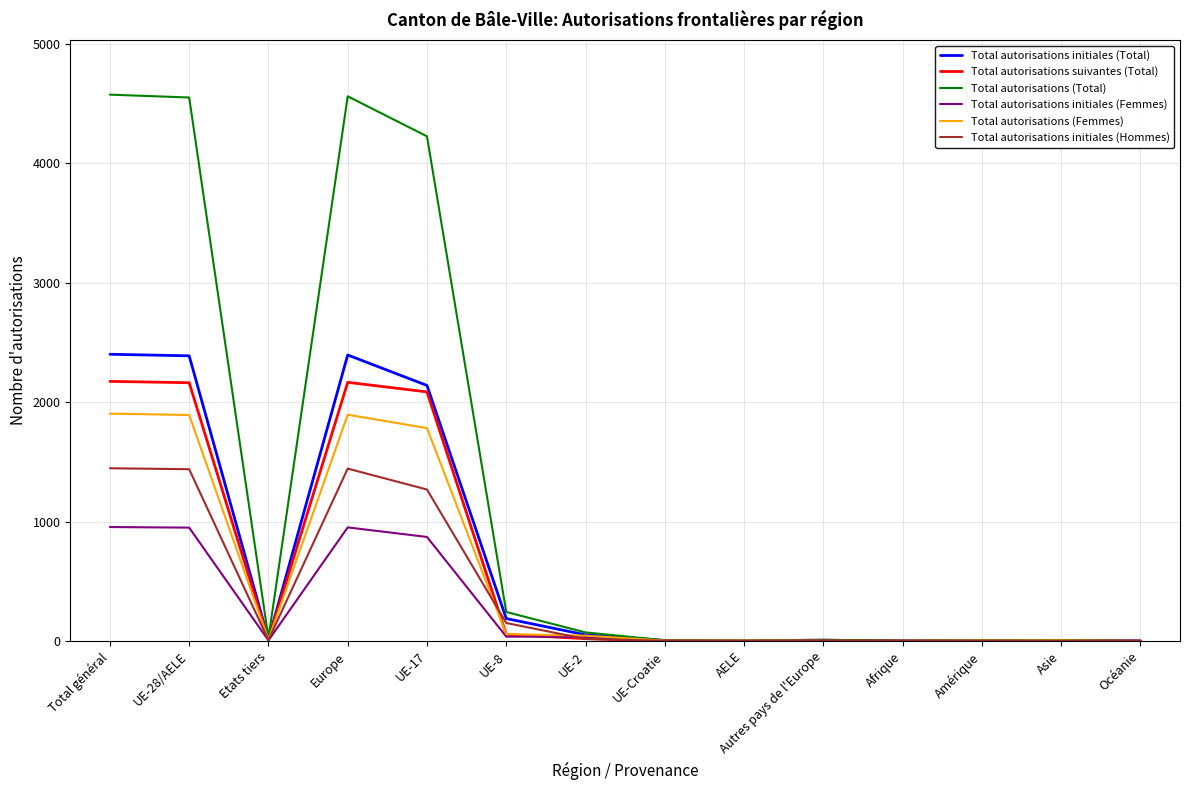

What is the approximate value of Total autorisations initiales (Femmes) at Europe, to the nearest 50?

950